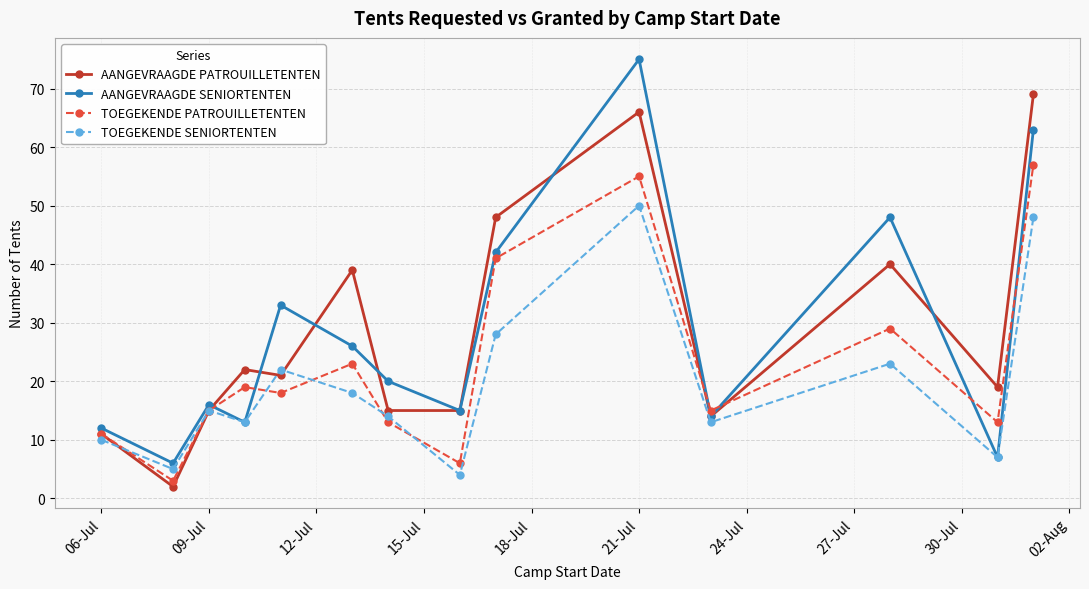

What is the value of the TOEGEKENDE PATROUILLETENTEN point at the 8th from the left?

6